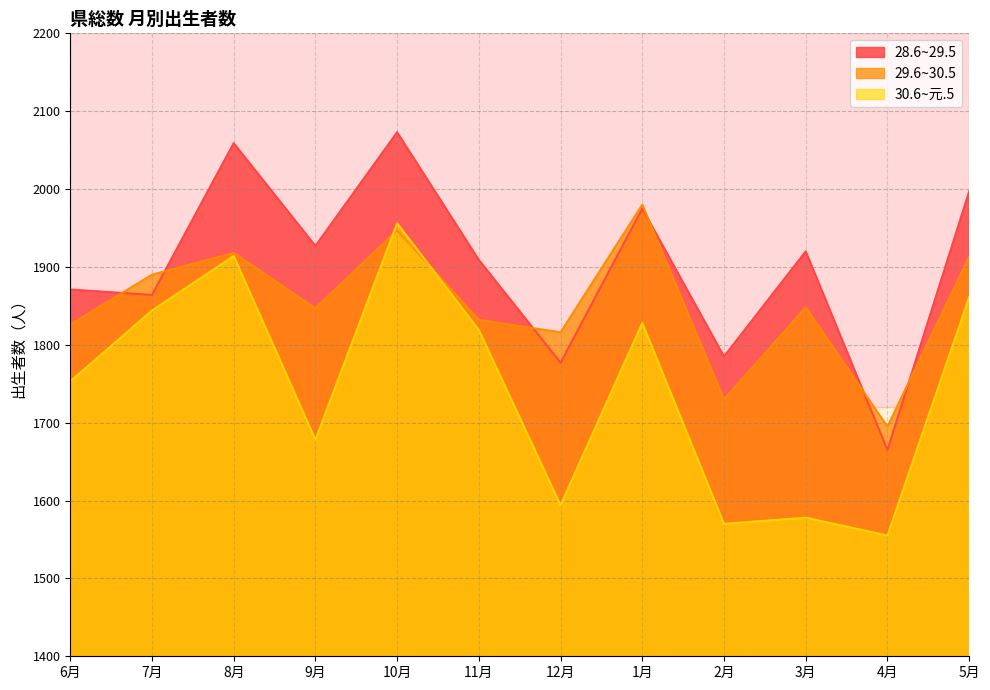

How many categories are shown in the chart?

12